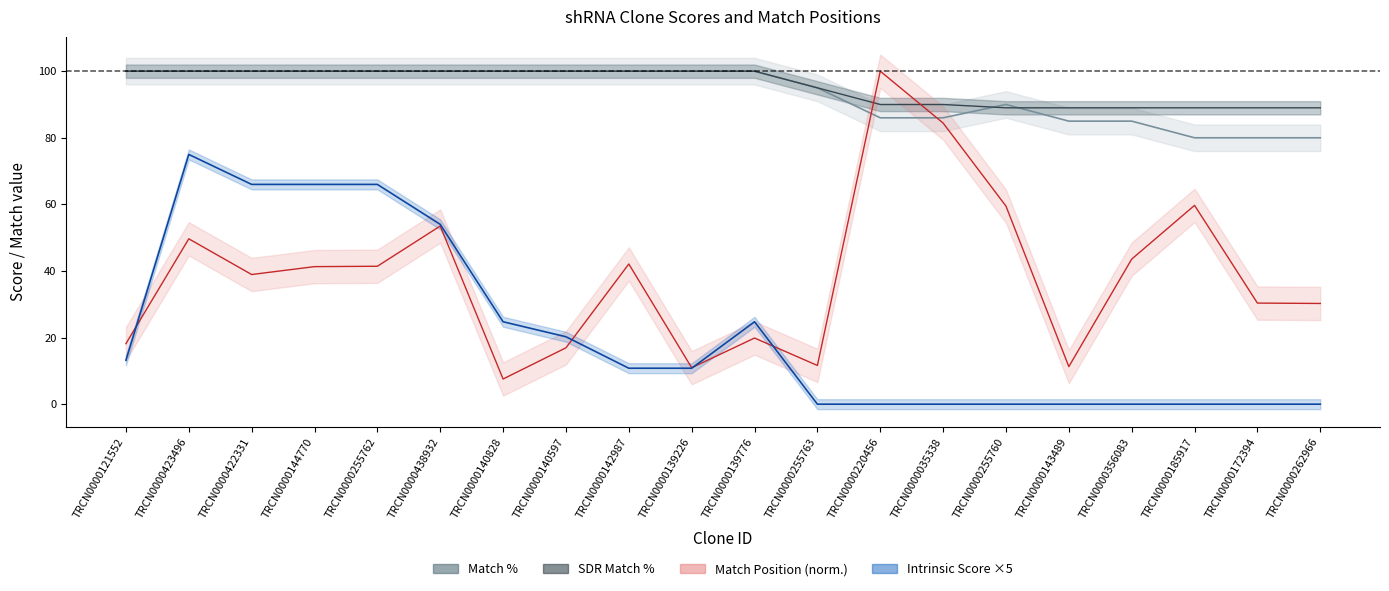

What is the label of the 14th point from the left?

TRCN0000035338